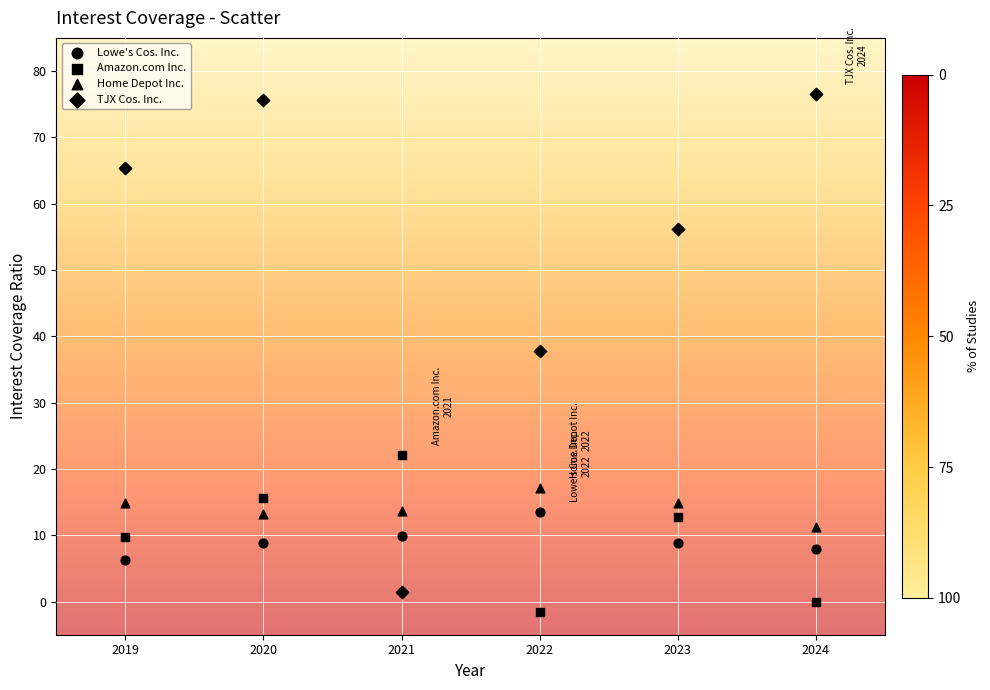

Count the number of points in this scatter plot.

24